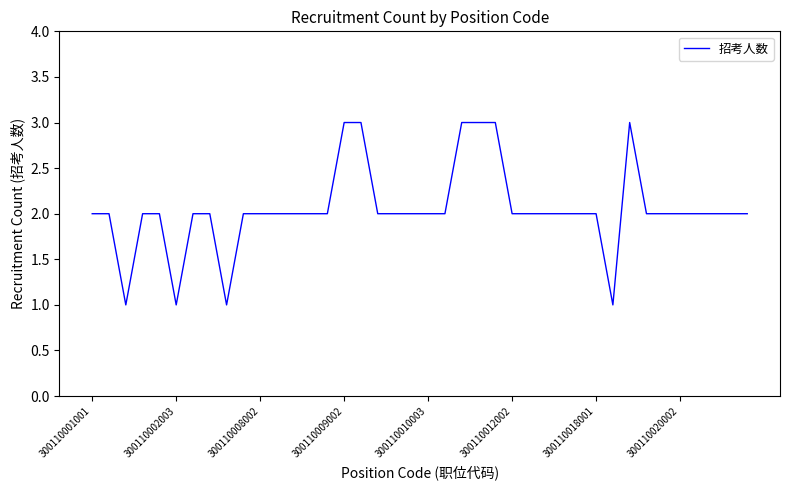

True or false: the data shows 0 at 300110002003.

False